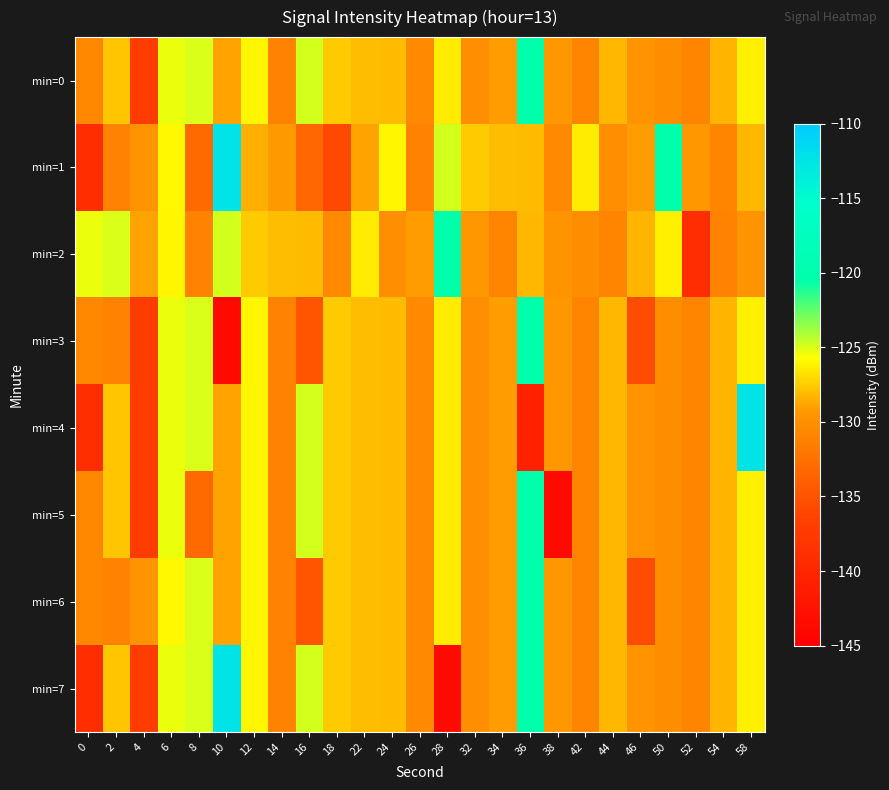

At which category is the sum across all series the highest?

36